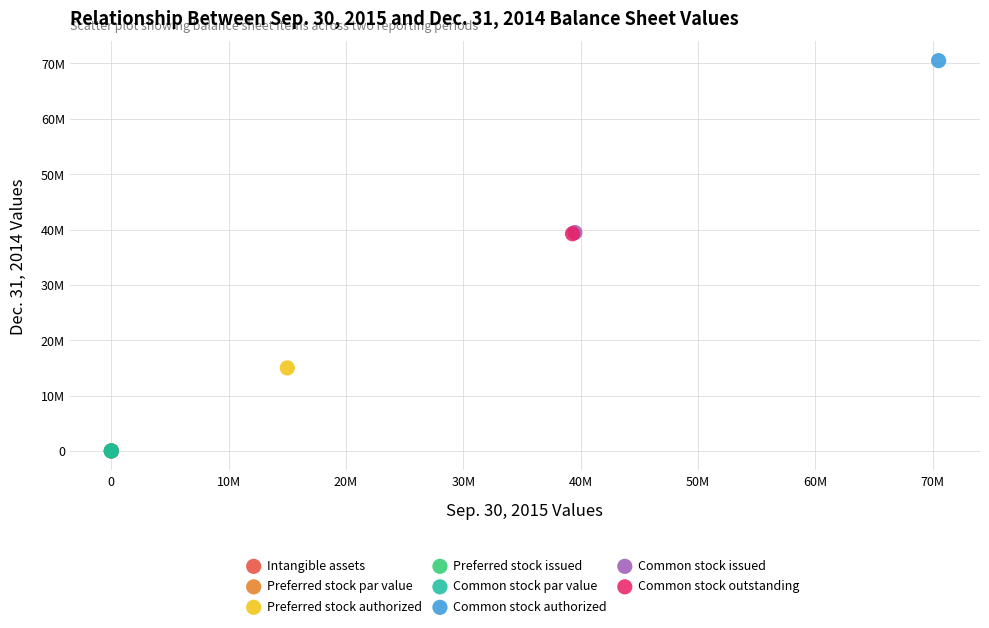

What are all the series names shown in the legend?

Intangible assets, Preferred stock par value, Preferred stock authorized, Preferred stock issued, Common stock par value, Common stock authorized, Common stock issued, Common stock outstanding